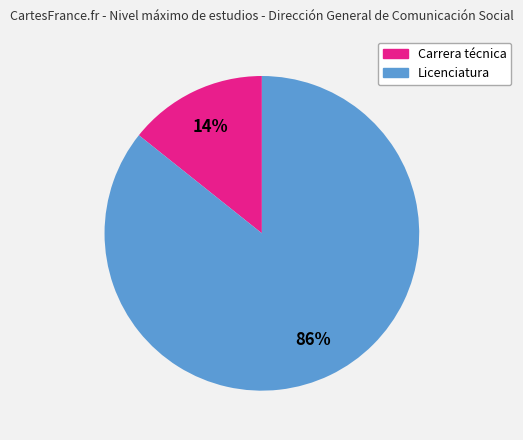

Does any single category account for the majority?

Yes